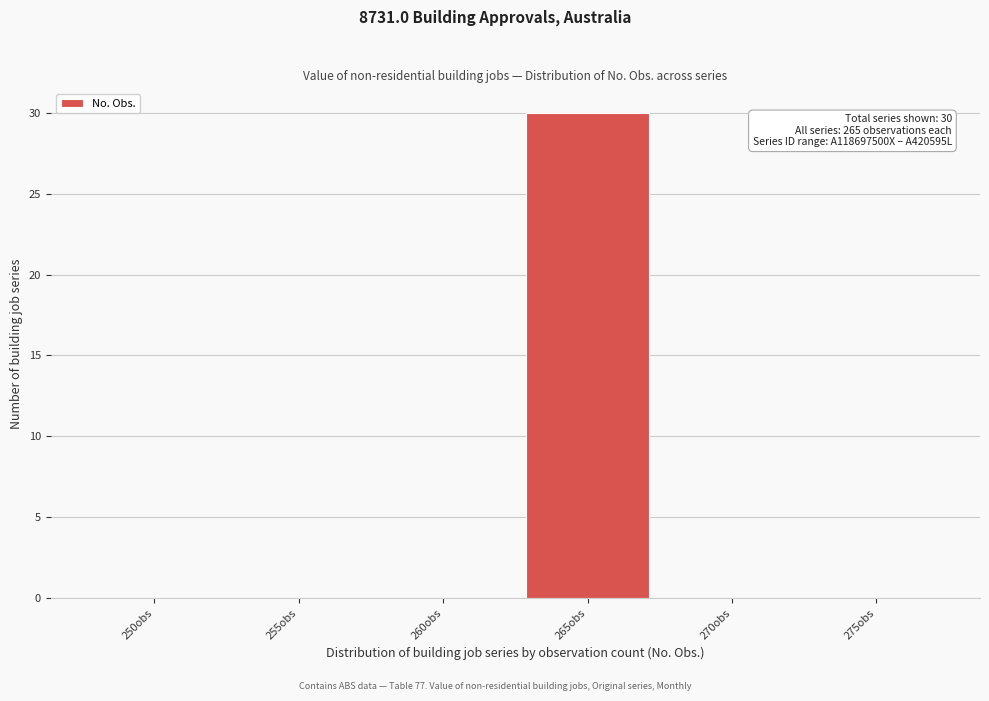

Reading right to left, list all the values displayed in this chart.

275obs=0	270obs=0	265obs=30	260obs=0	255obs=0	250obs=0